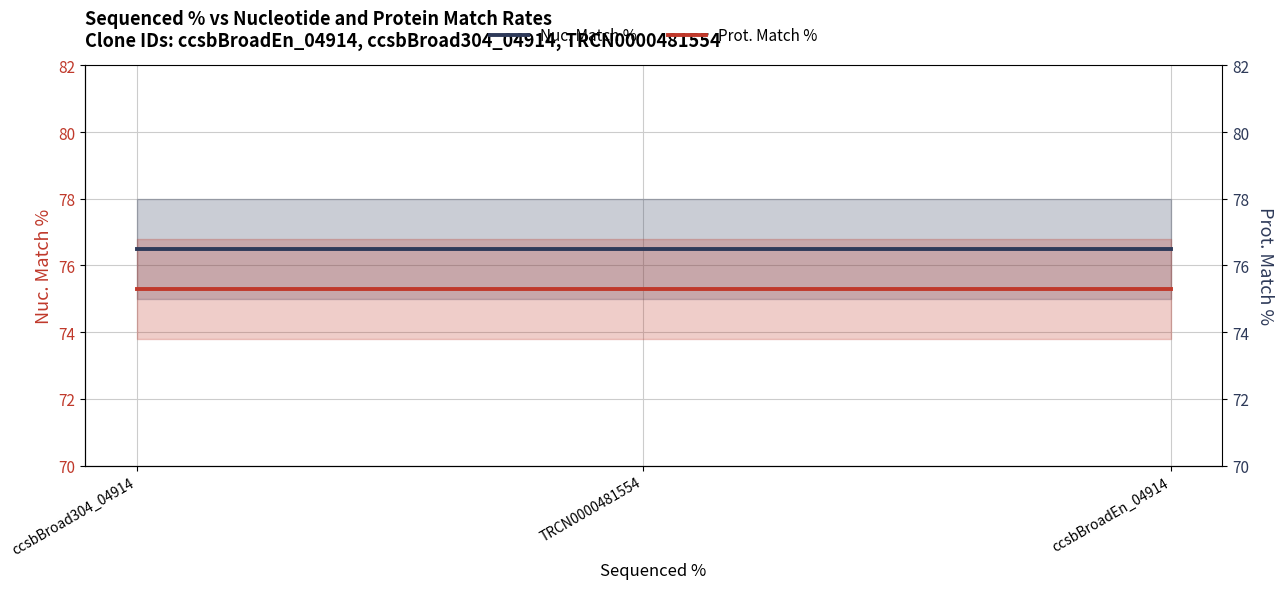

What is the average value of the Prot. Match % series?

75.3